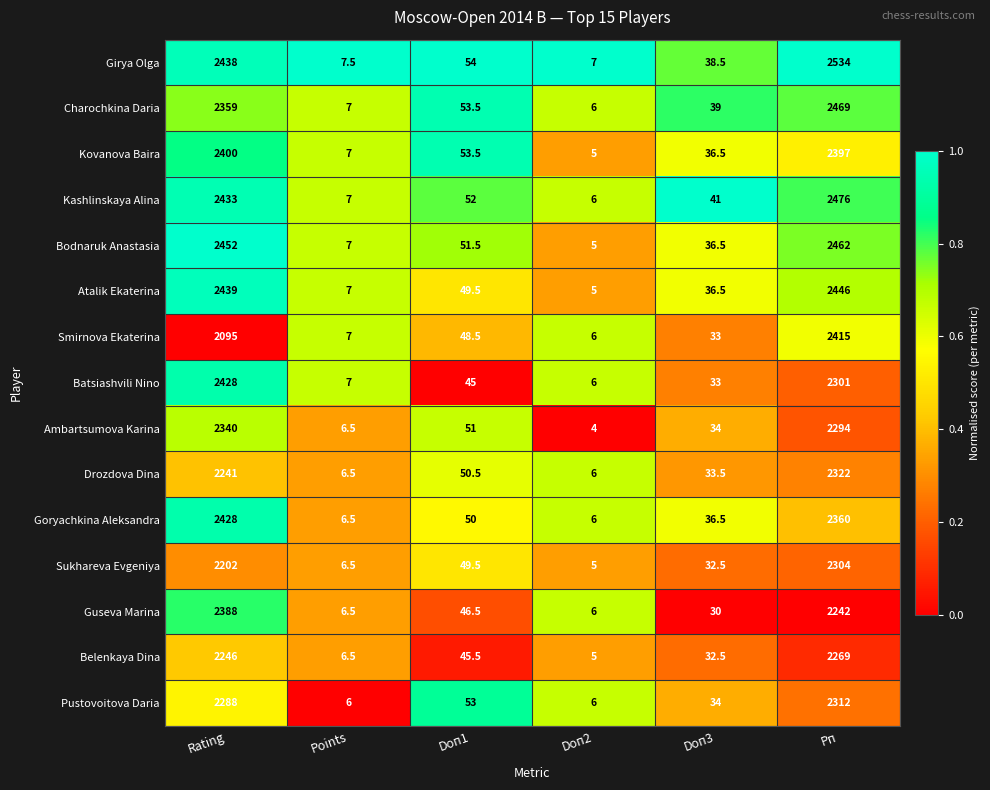

What is the total value across all series at Points?

101.5